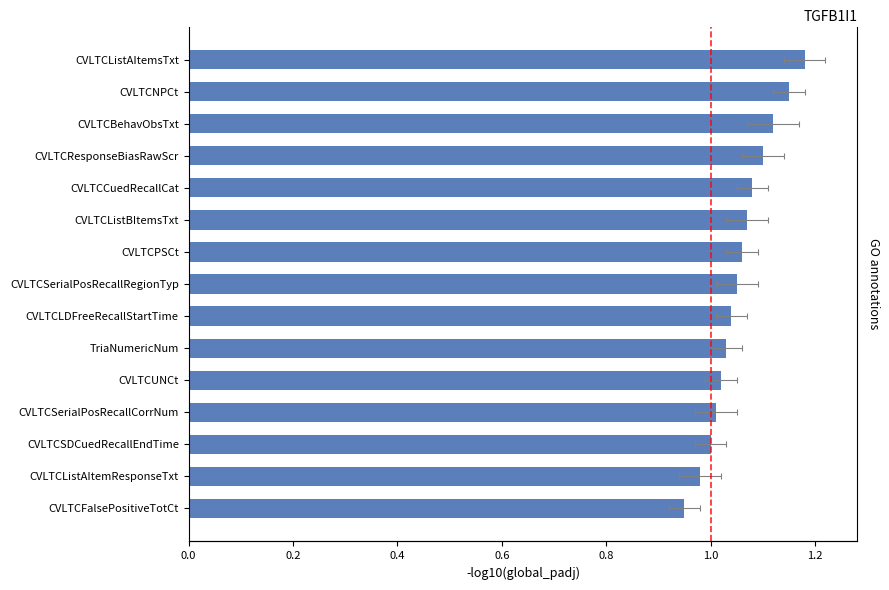

True or false: the data shows 1.1 at CVLTCBehavObsTxt.

True